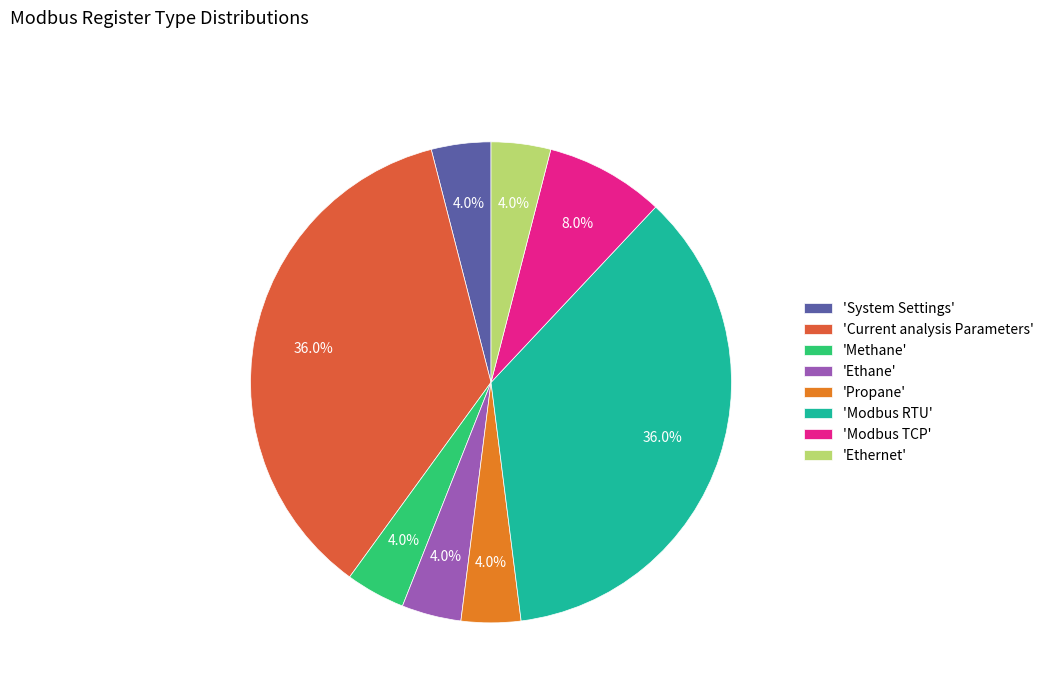

To the nearest percent, what is the average slice percentage?

12%